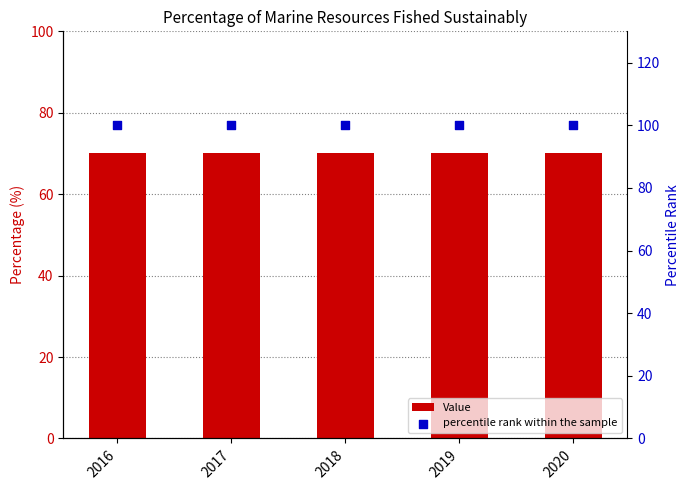

What is the total value across all series at 2018?

170